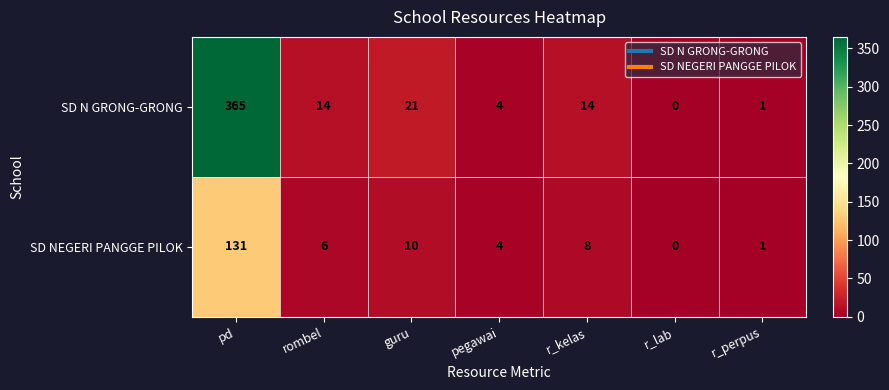

Rank the series by their average value, from highest to lowest.

SD N GRONG-GRONG, SD NEGERI PANGGE PILOK